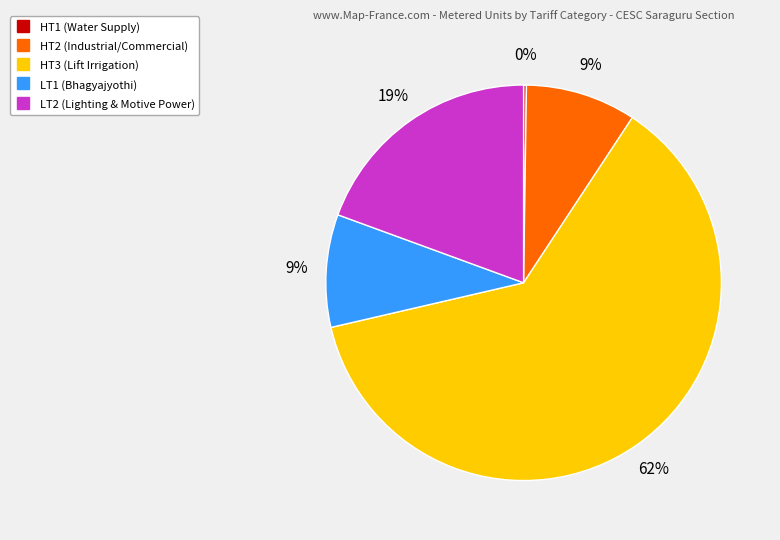

True or false: LT1 (Bhagyajyothi) accounts for 9% of the total.

True